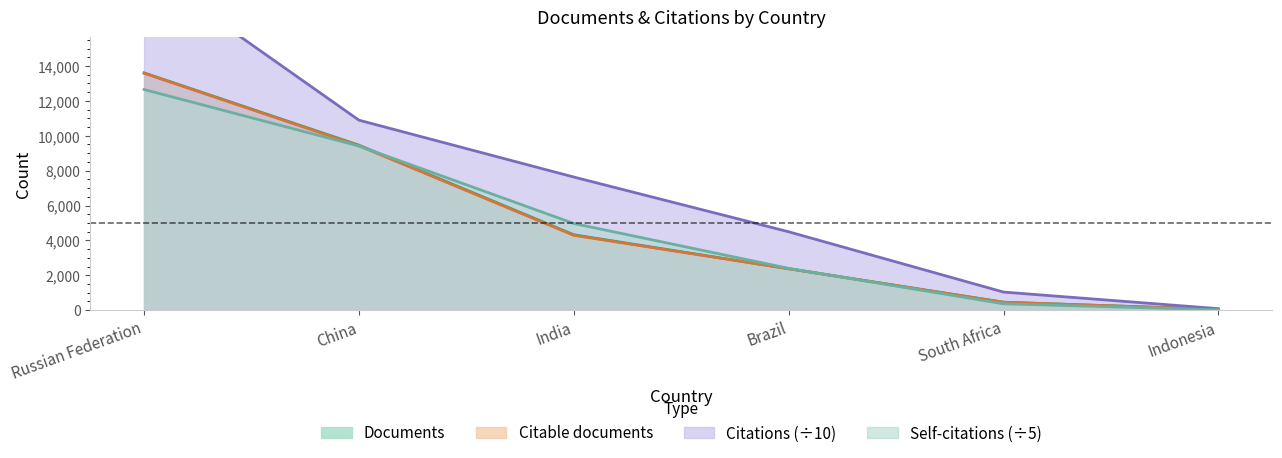

The Documents series shows 454.0 at South Africa. True or false?

True